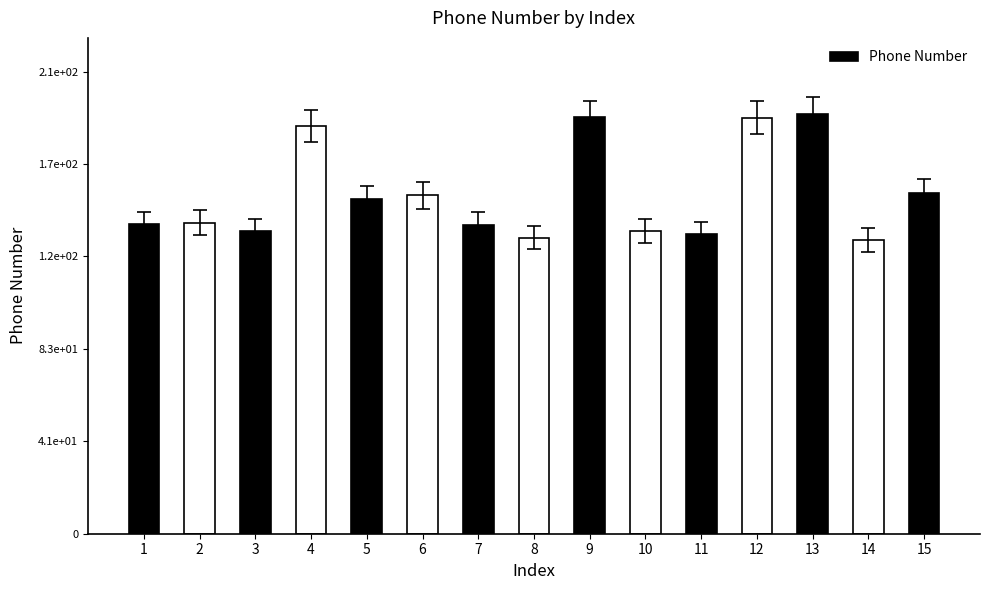

Does the chart contain any negative values?

No